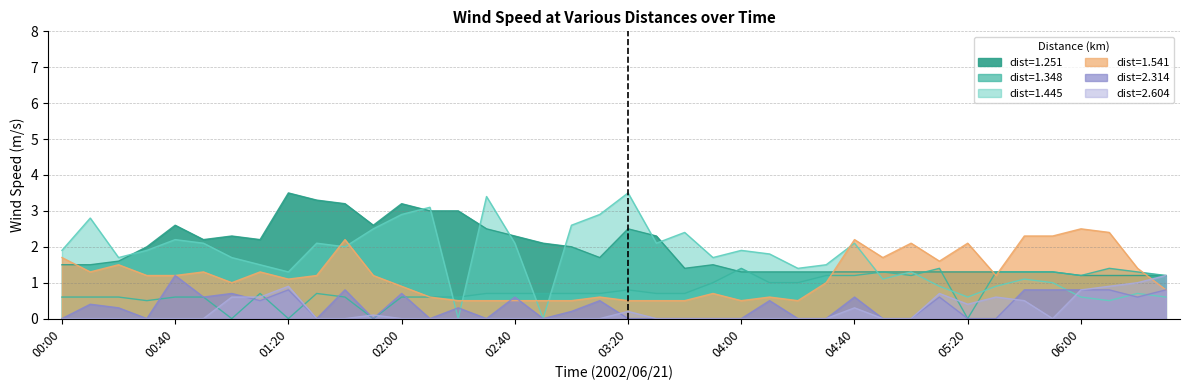

How many lines are shown in the chart?

6